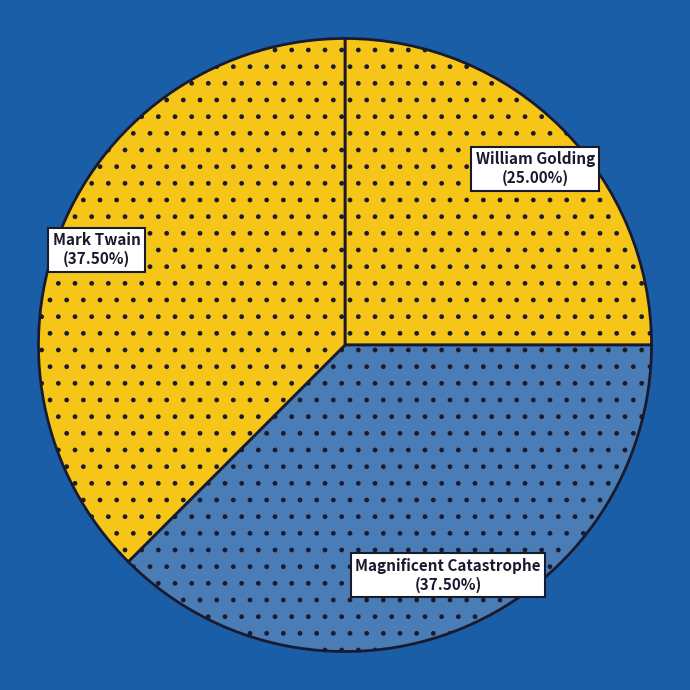

How many slices are in this pie chart?

3